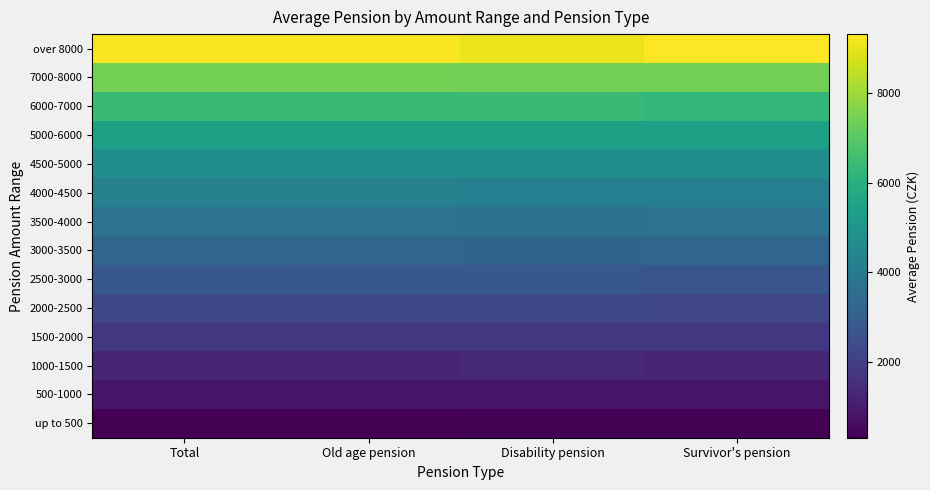

Which series changed the most between Old age pension and Disability pension?

over 8000